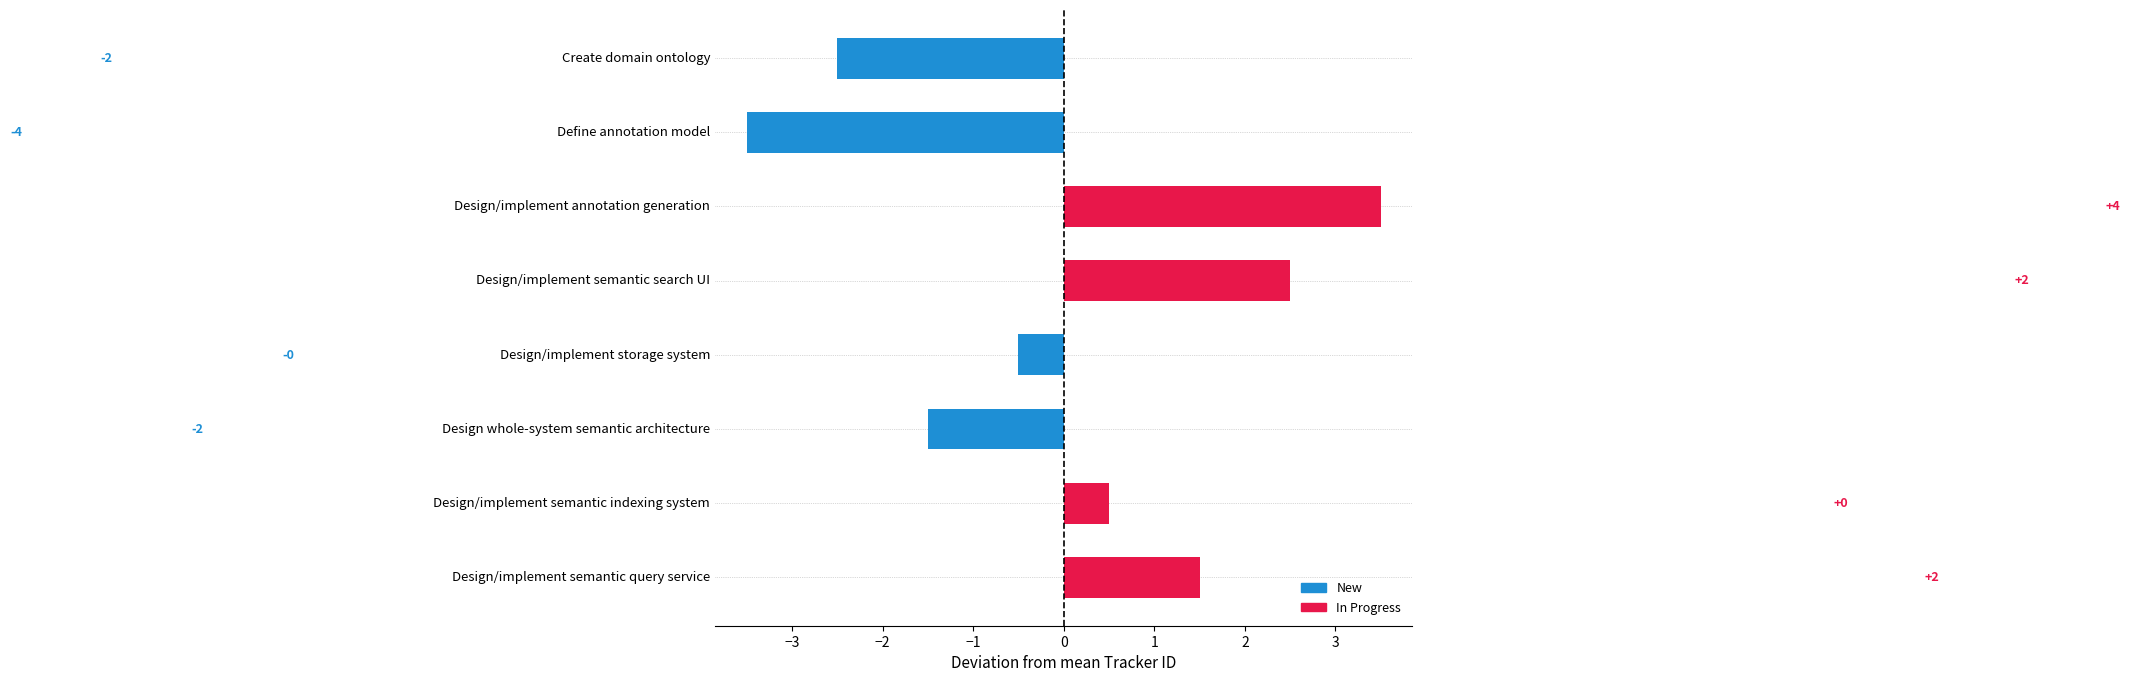

The chart shows a value of -1.9 at Define annotation model. True or false?

False